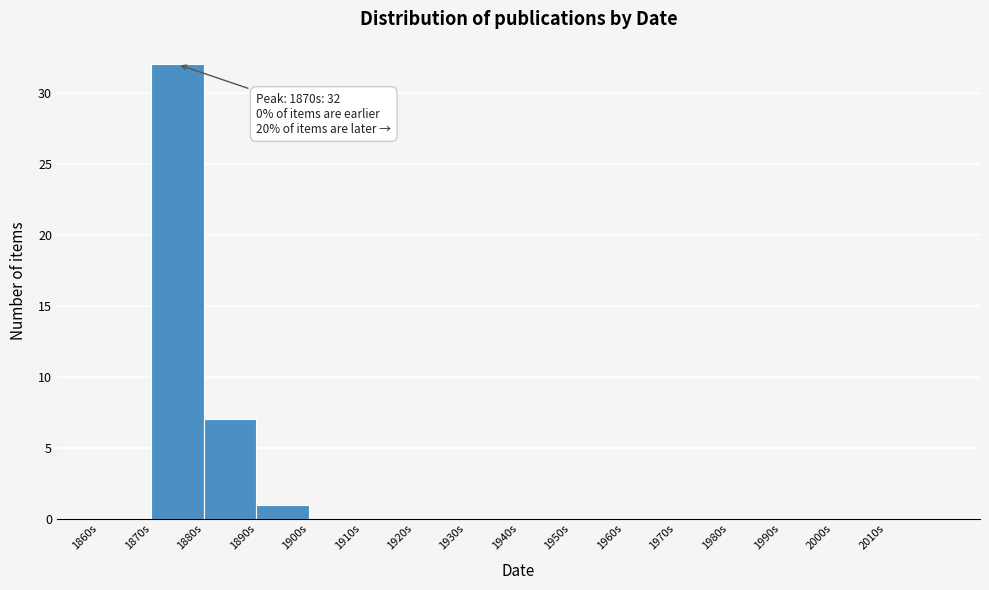

Over which range of the x-axis is the bar tallest?

1870 to 1880